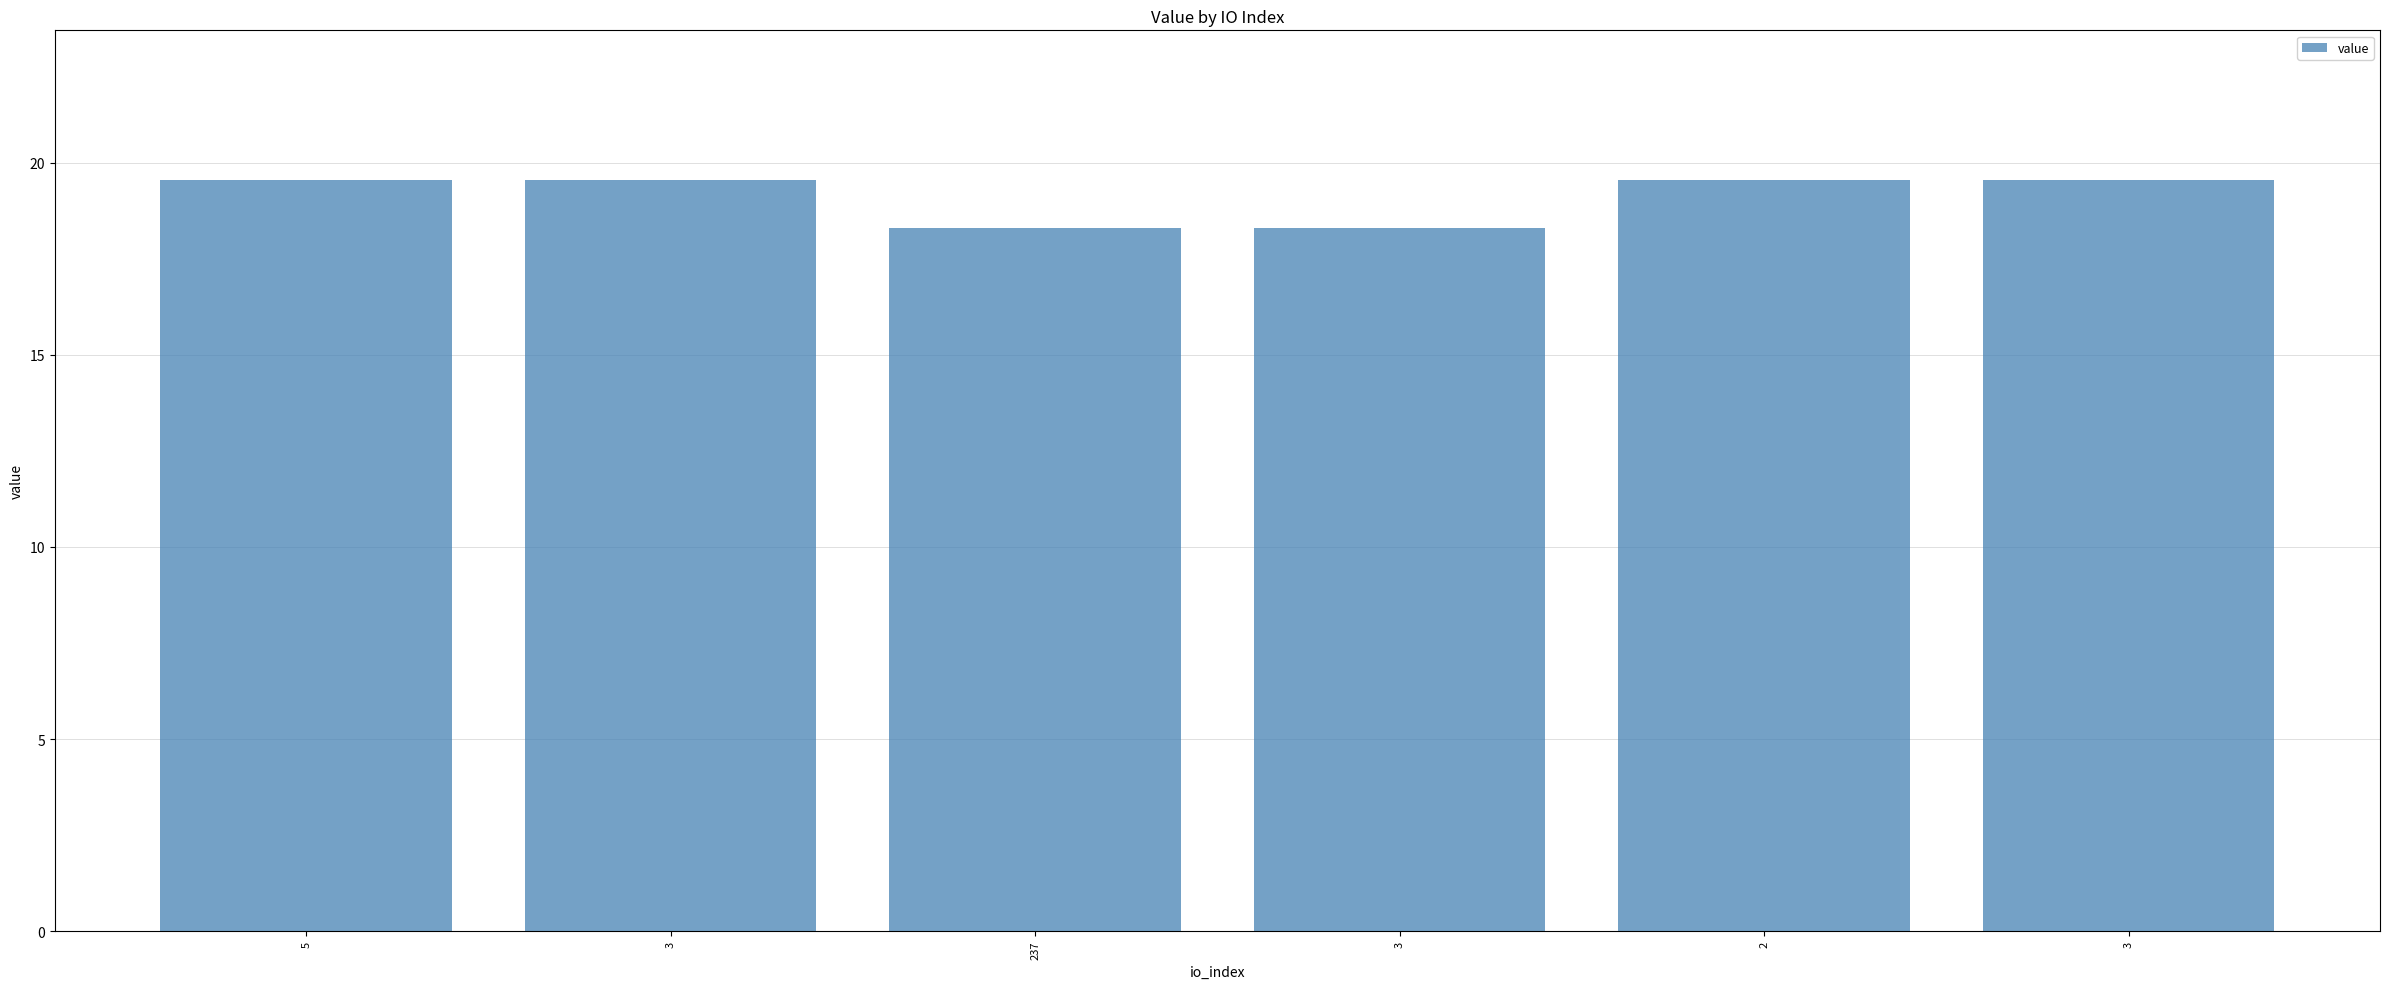

At which label is the value closest to 18?

237